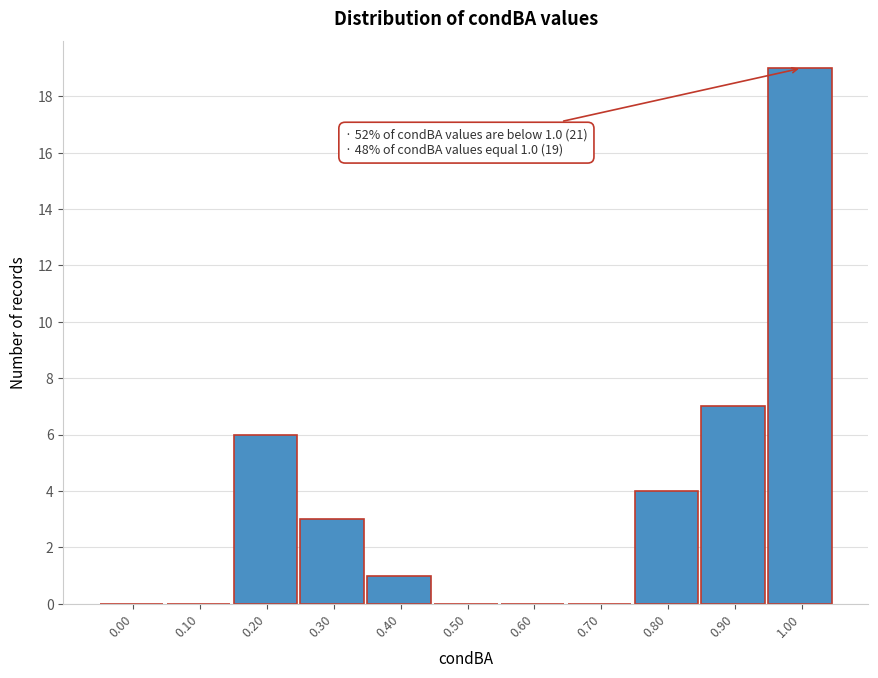

Reading right to left, extract all data points from this chart.

1.00=19	0.90=7	0.80=4	0.70=0	0.60=0	0.50=0	0.40=1	0.30=3	0.20=6	0.10=0	0.00=0